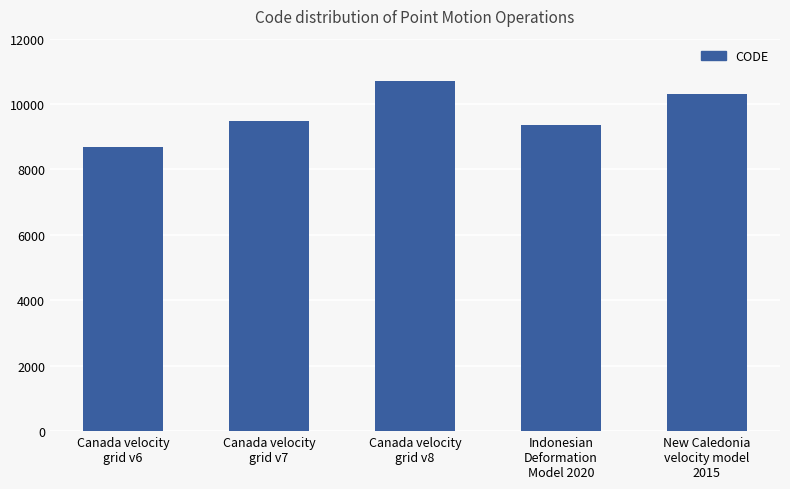

The chart shows a value of 10323 at New Caledonia
velocity model
2015. True or false?

True